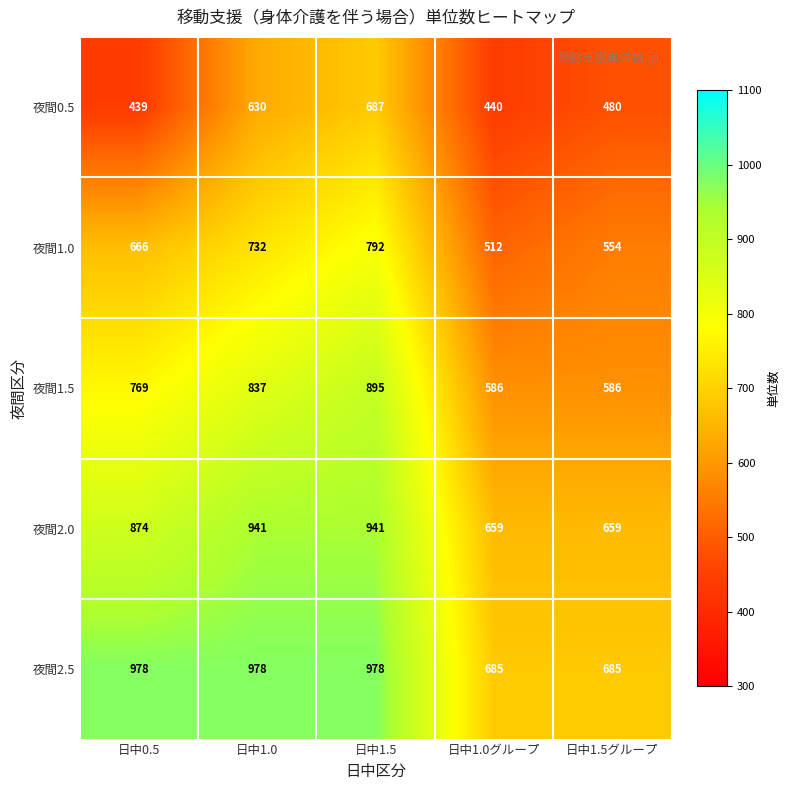

What is the sum of all 夜間1.0 values?

3256